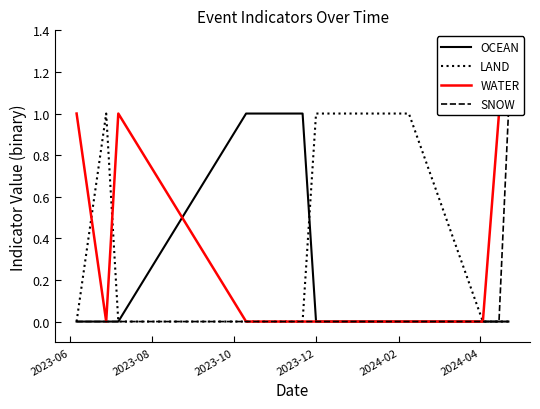

How many intersections are there between WATER and OCEAN?

1